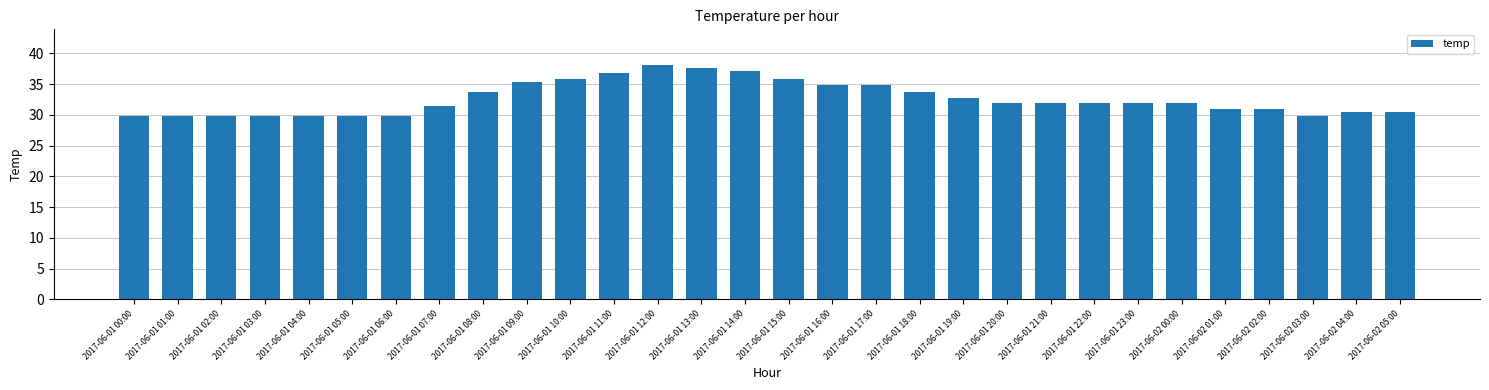

Reading left to right, transcribe all the data shown in this chart.

2017-06-01 00:00=29.9	2017-06-01 01:00=29.9	2017-06-01 02:00=29.9	2017-06-01 03:00=29.9	2017-06-01 04:00=29.9	2017-06-01 05:00=29.9	2017-06-01 06:00=29.9	2017-06-01 07:00=31.4	2017-06-01 08:00=33.8	2017-06-01 09:00=35.3	2017-06-01 10:00=35.8	2017-06-01 11:00=36.8	2017-06-01 12:00=38.2	2017-06-01 13:00=37.7	2017-06-01 14:00=37.2	2017-06-01 15:00=35.8	2017-06-01 16:00=34.8	2017-06-01 17:00=34.8	2017-06-01 18:00=33.8	2017-06-01 19:00=32.8	2017-06-01 20:00=31.9	2017-06-01 21:00=31.9	2017-06-01 22:00=31.9	2017-06-01 23:00=31.9	2017-06-02 00:00=31.9	2017-06-02 01:00=30.9	2017-06-02 02:00=30.9	2017-06-02 03:00=29.9	2017-06-02 04:00=30.4	2017-06-02 05:00=30.4